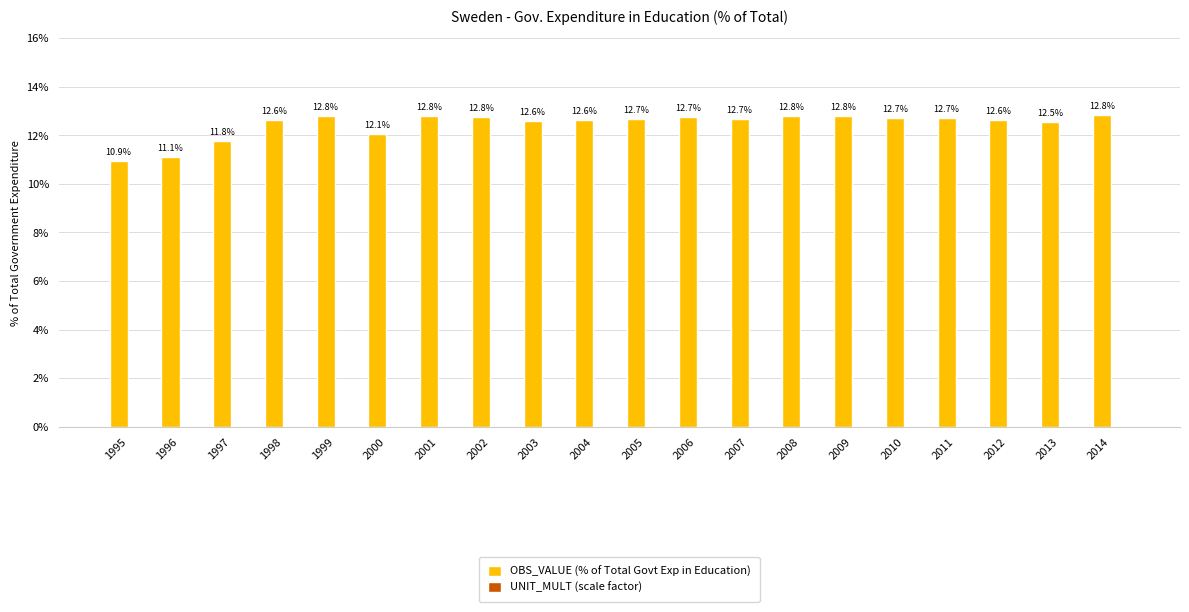

What is the difference between the maximum and minimum values?

1.9